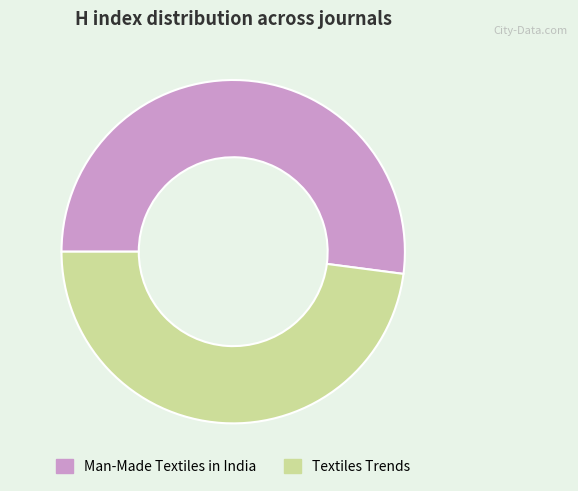

What is the largest slice in the pie chart?

Man-Made Textiles in India